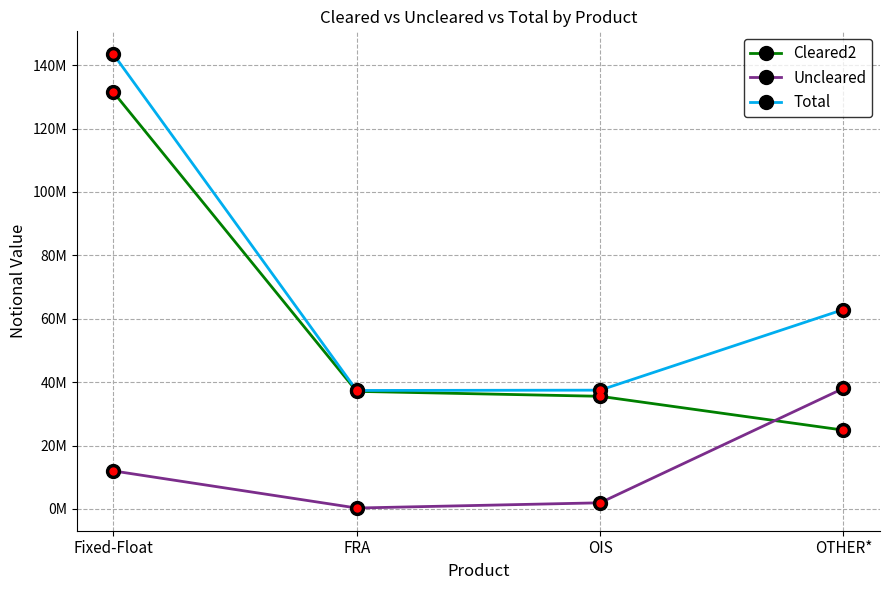

Does the chart have visible grid lines?

Yes